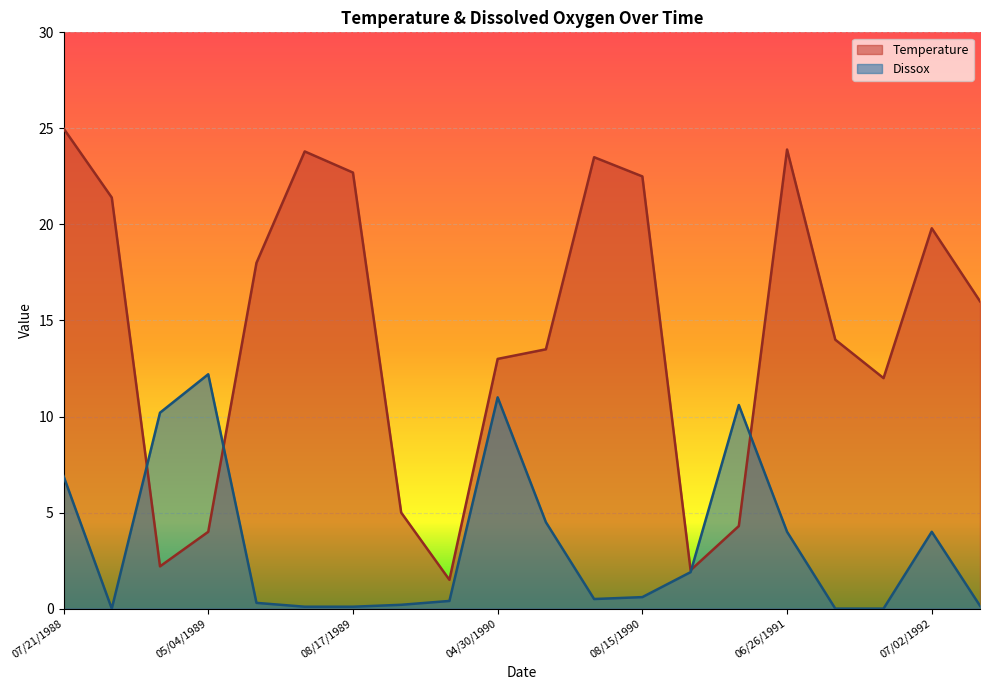

Which series ends up on top after the final intersection of Temperature and Dissox?

Temperature